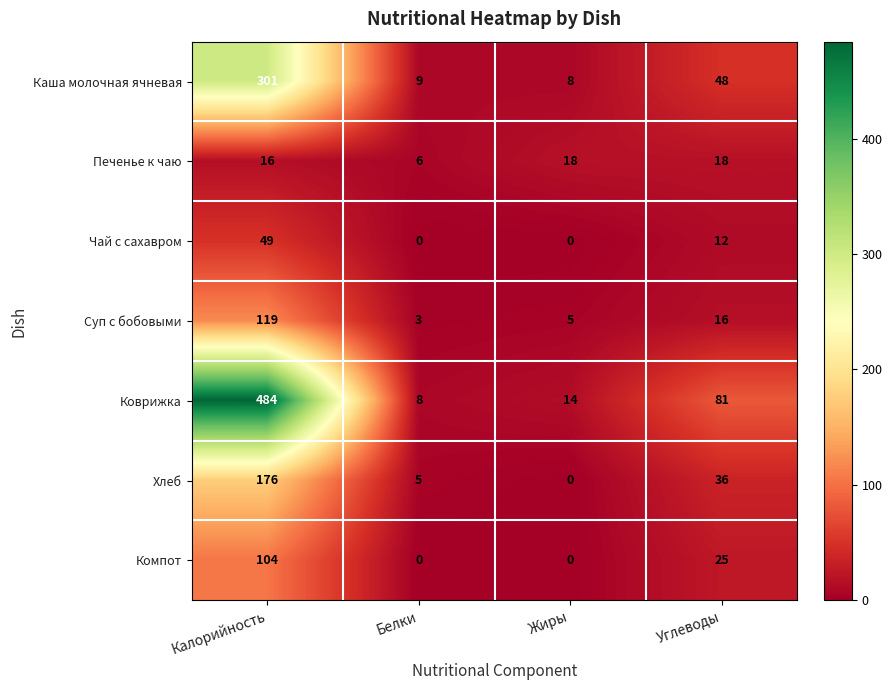

At which label does Коврижка reach its minimum?

Белки